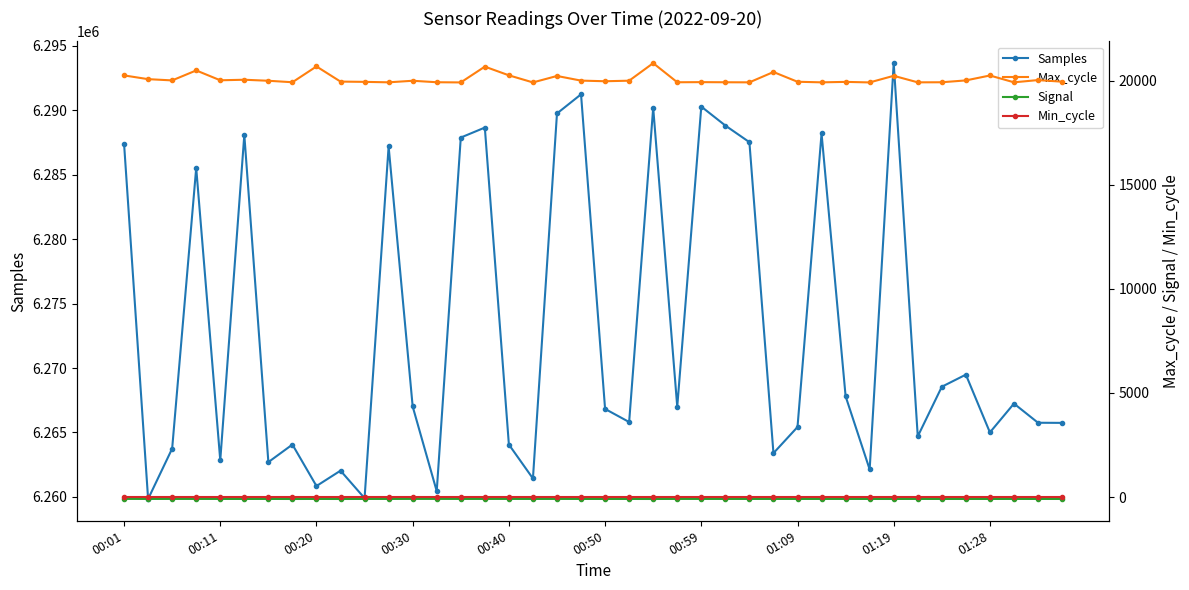

Count the number of categories in the chart.

40